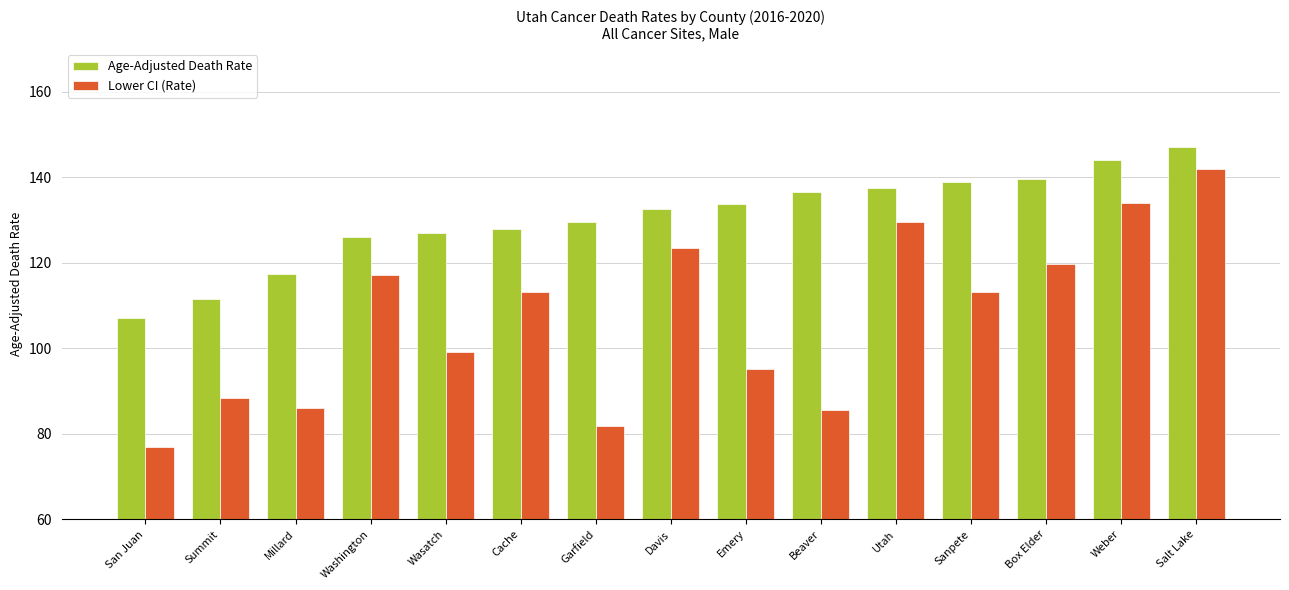

How many values in the Lower CI (Rate) series exceed 113?

8